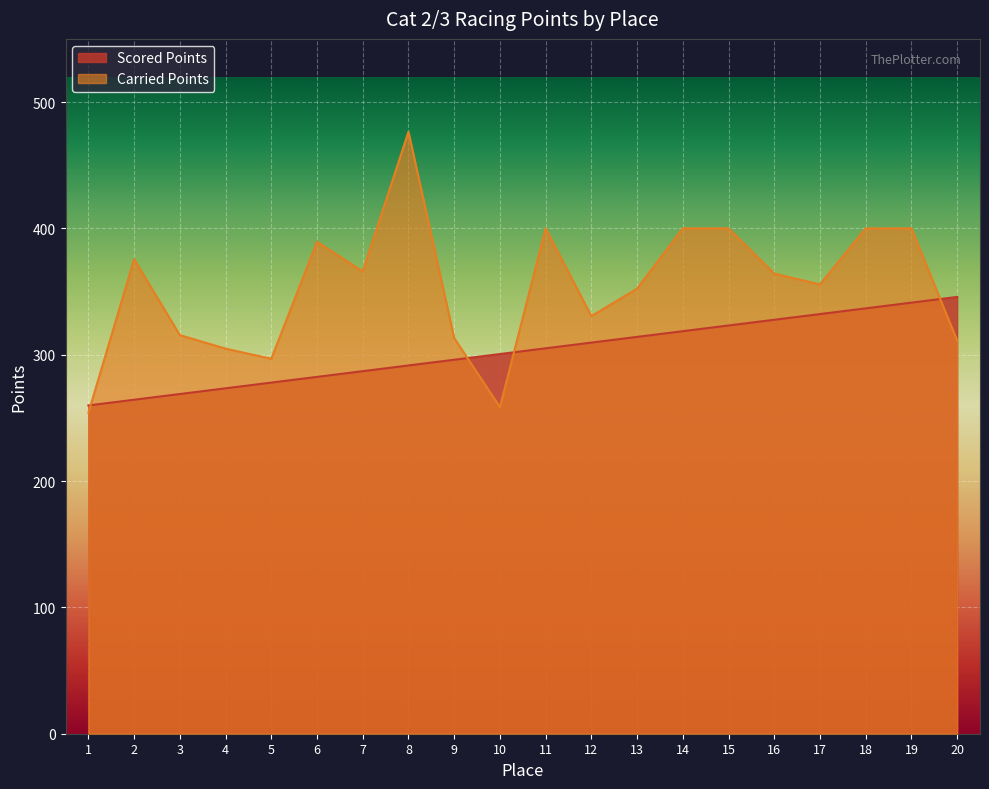

Where do Carried Points and Scored Points first cross each other?

1 and 2